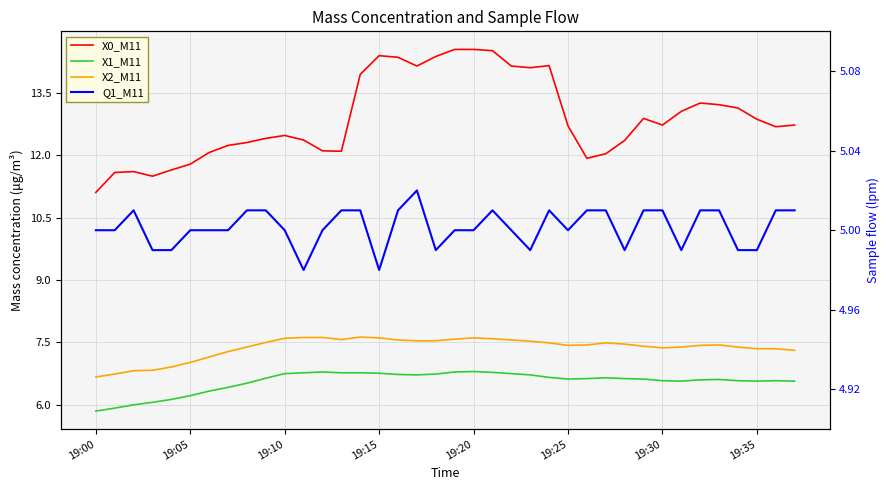

What is the value of the Q1_M11 point at the 22nd from the left?

5.0